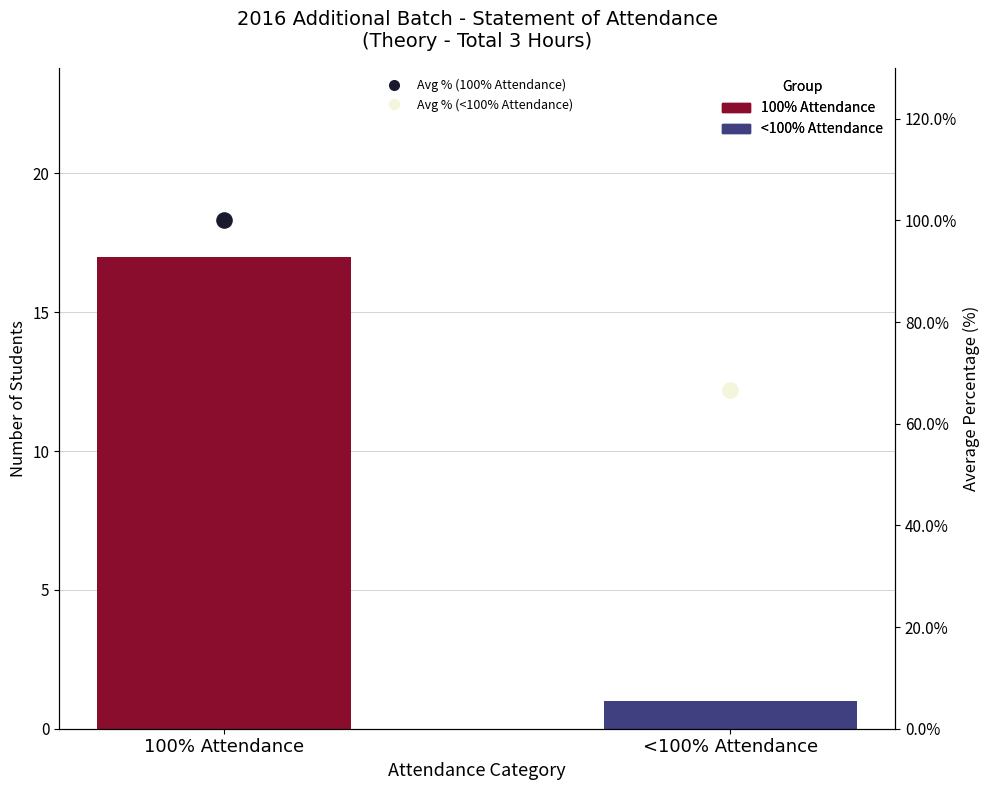

What is the change in value from 100% Attendance to <100% Attendance?

-16